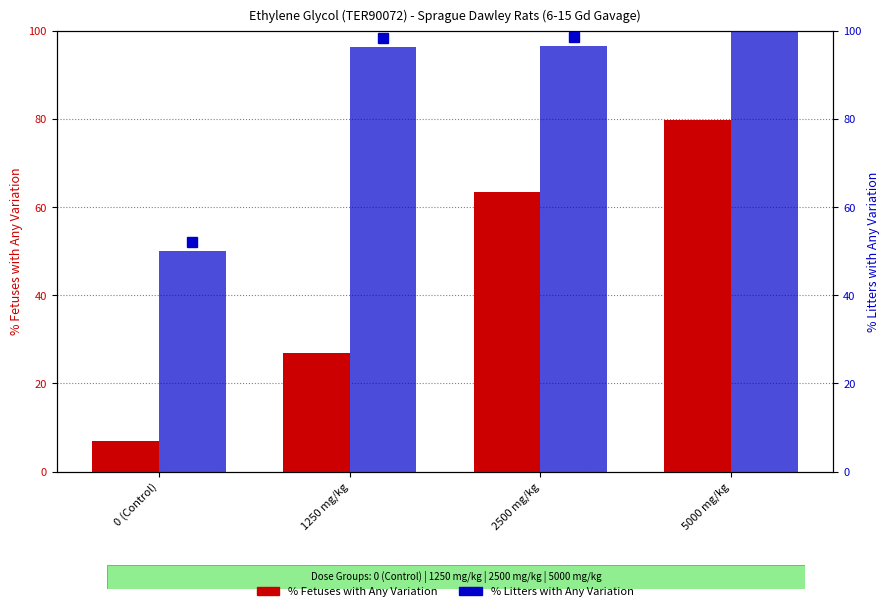

Rank the categories by % Fetuses with Any Variation value from highest to lowest.

5000 mg/kg, 2500 mg/kg, 1250 mg/kg, 0 (Control)